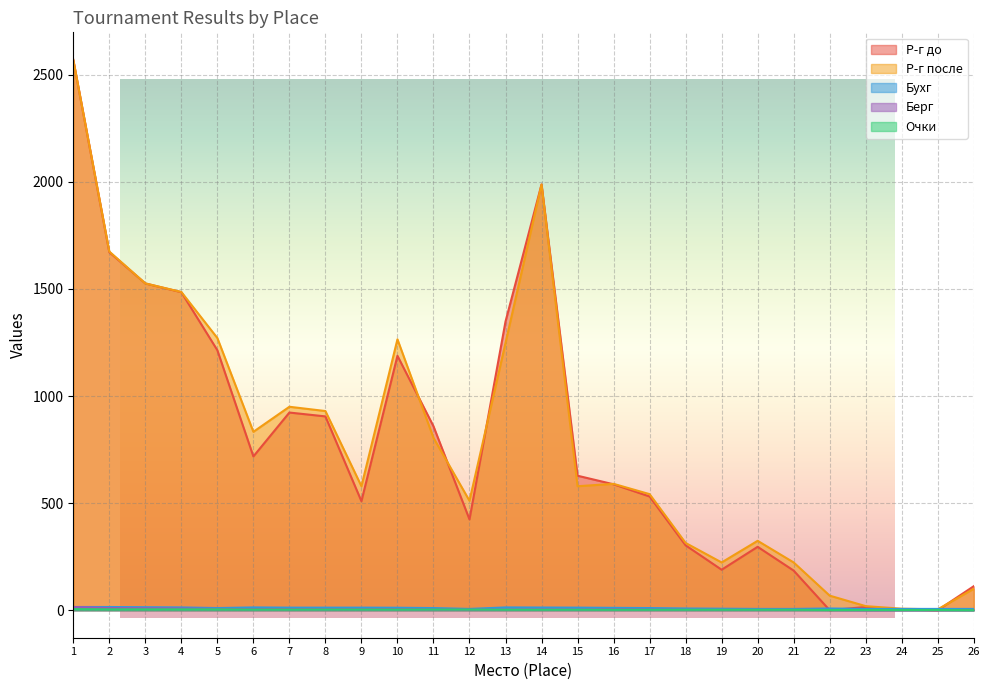

Between which two adjacent categories do Бухг and Р-г после first intersect?

24 and 25